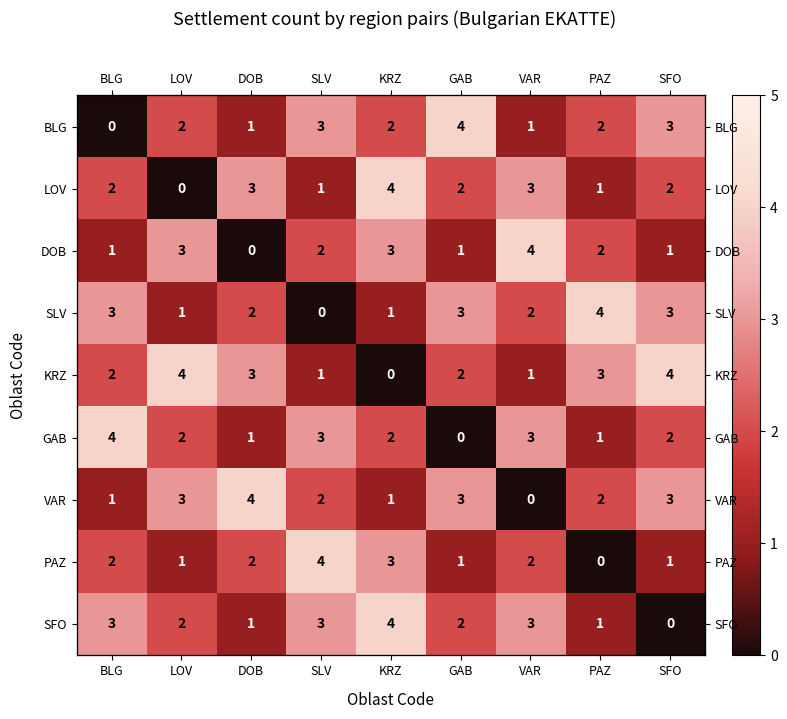

Which series has the largest total across all categories?

KRZ